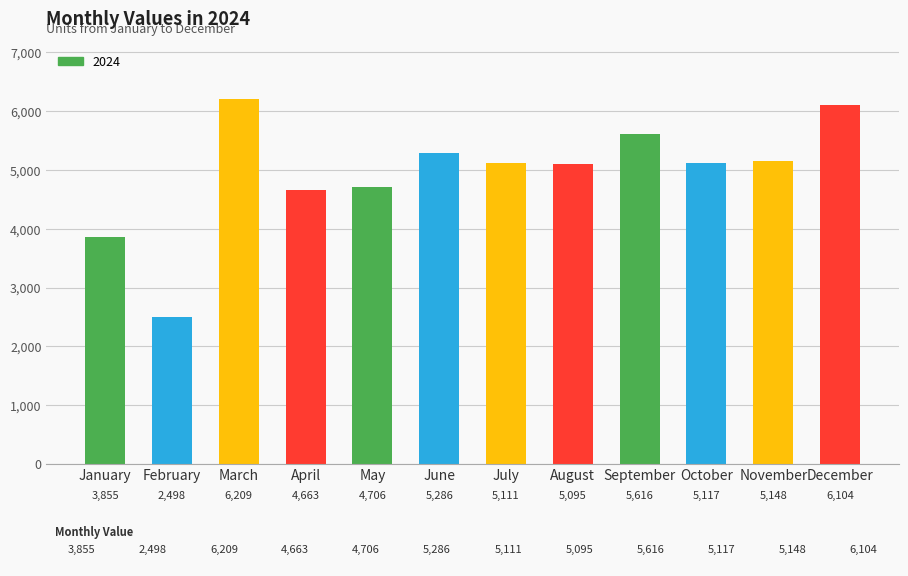

Approximately how many times larger is the value at October compared to November?

1.0